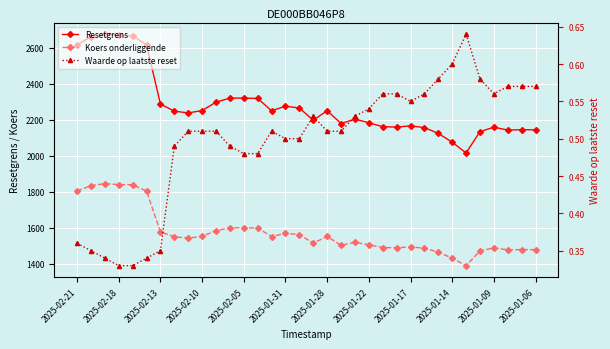

What is the difference between the highest and lowest values at 17?

2197.7